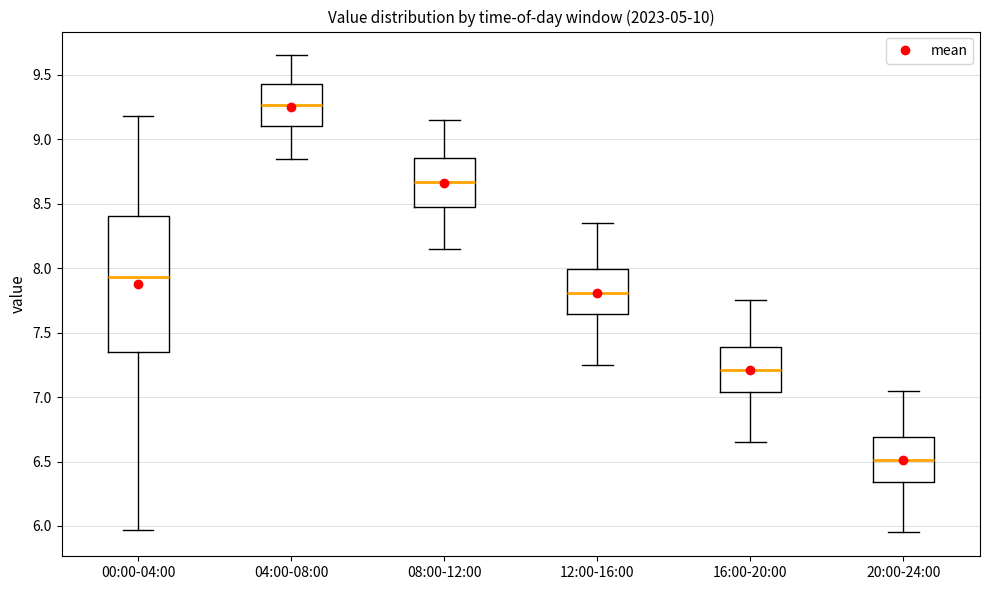

Where is the lower edge of the box for 16:00-20:00 on the y-axis? The values are not printed on the chart, so give them approximately, as read against the axis.

7.05